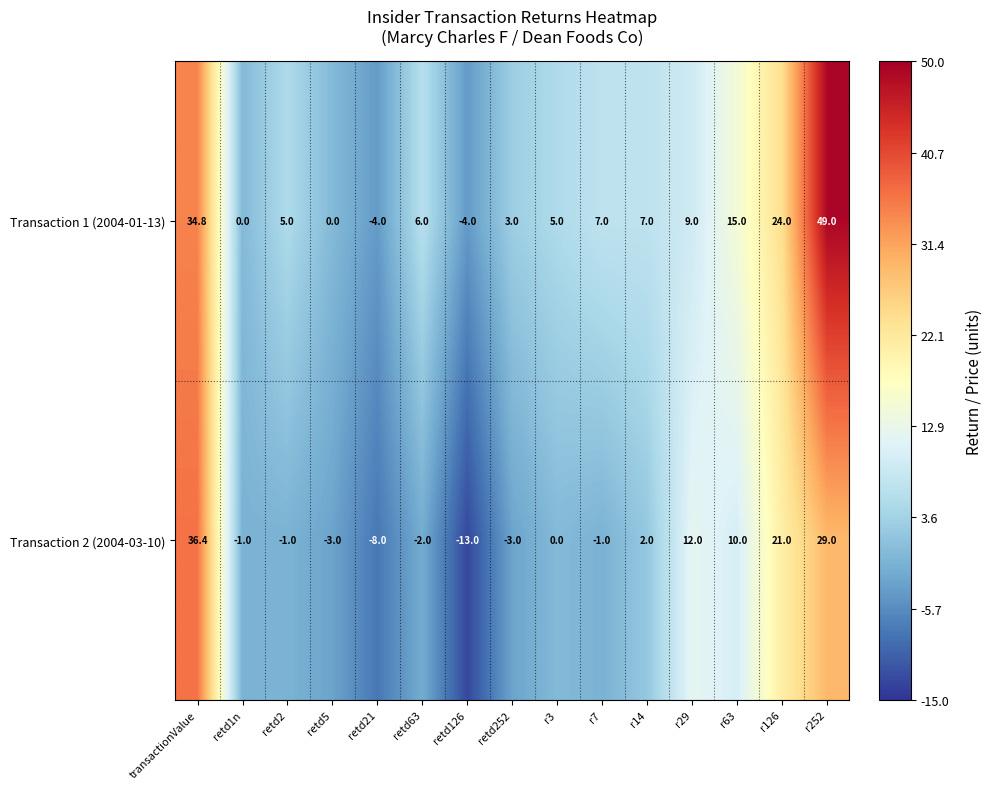

What is the sum of all Transaction 1 (2004-01-13) values?

156.8